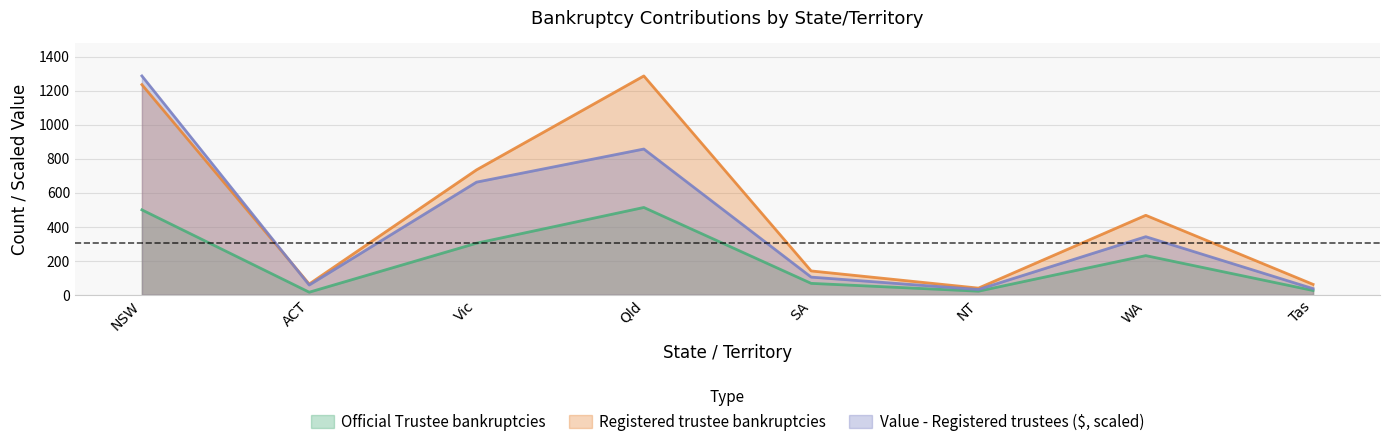

What is the total value across all series at Tas?

121.8